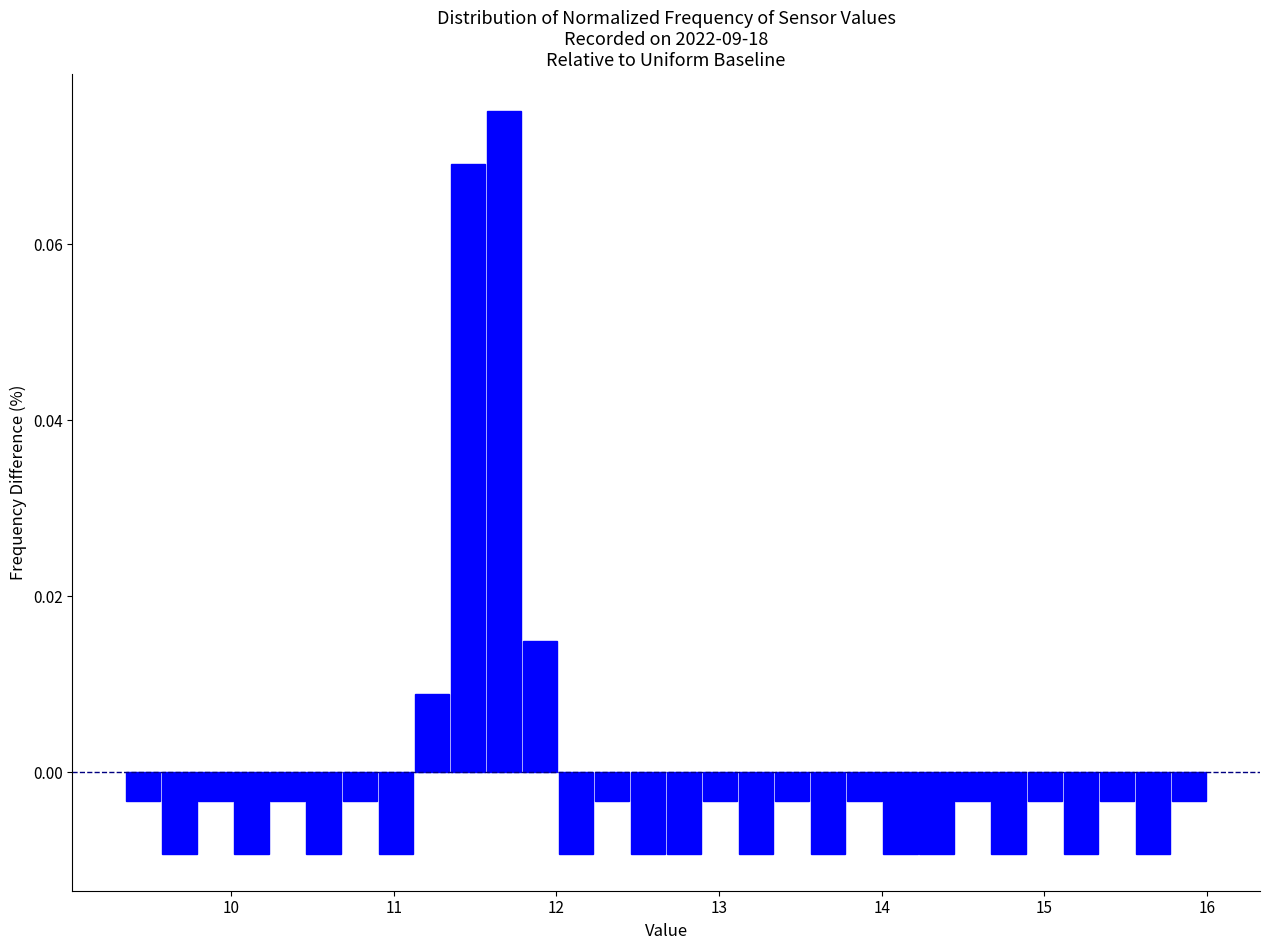

Read against the x-axis, roughly where is the centre of the tallest bar?

11.7